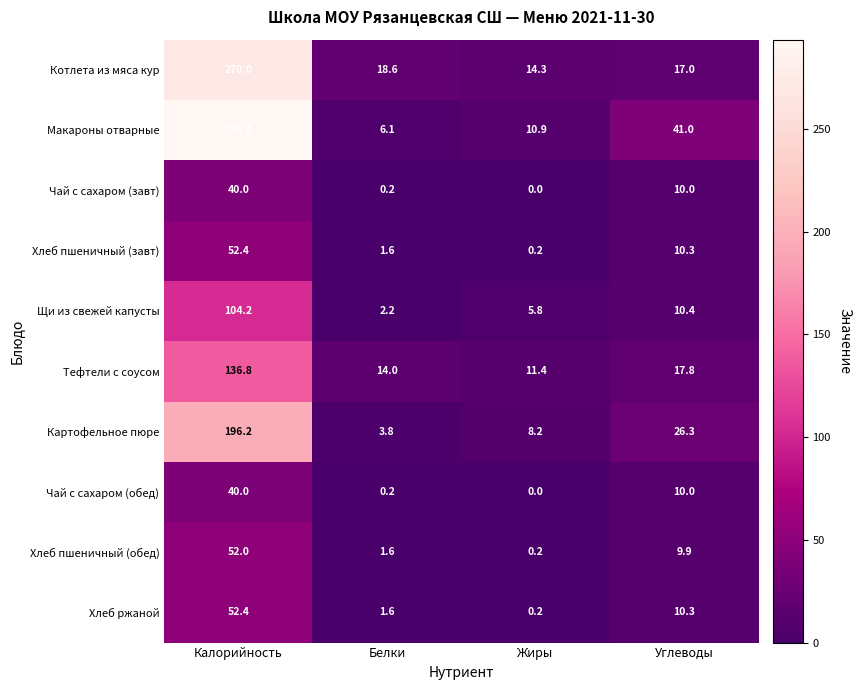

How many values in the Хлеб пшеничный (обед) series exceed 9?

2